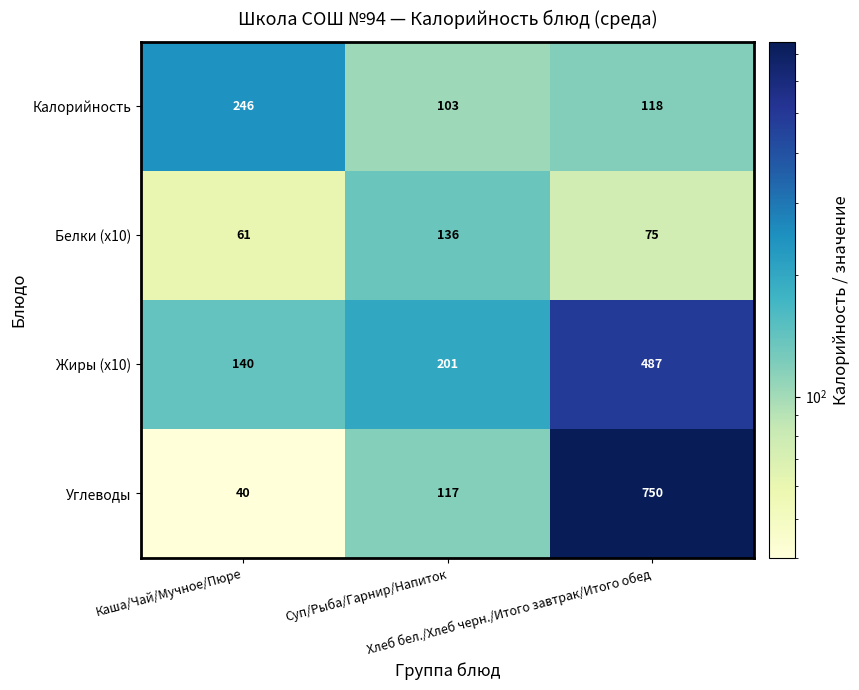

What is the sum of all Углеводы values?

907